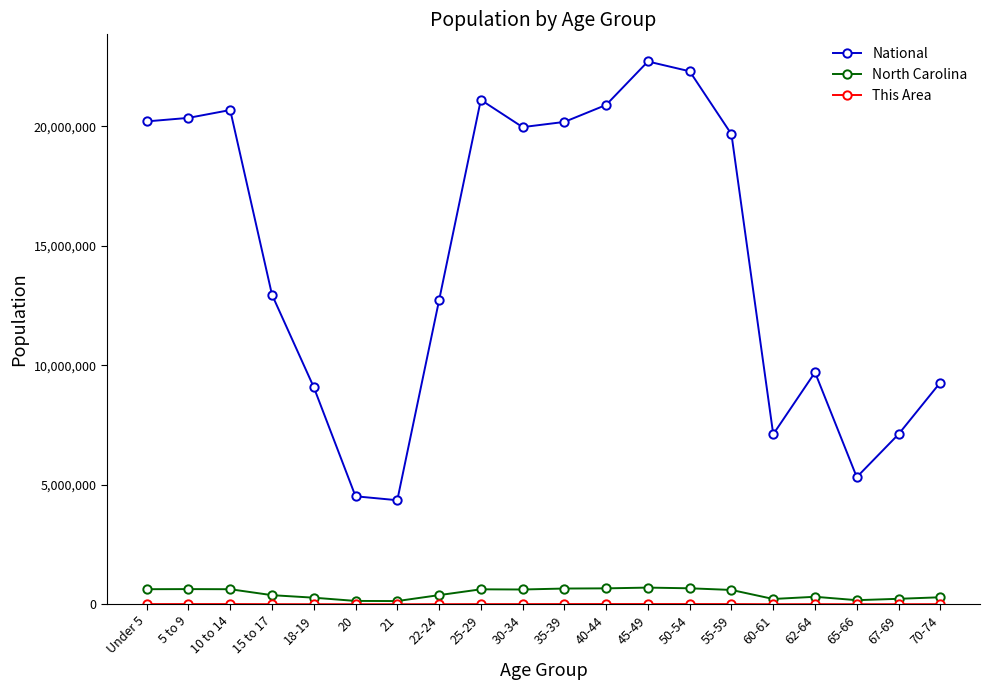

The value of National at 50-54 is 8181524. True or false?

False